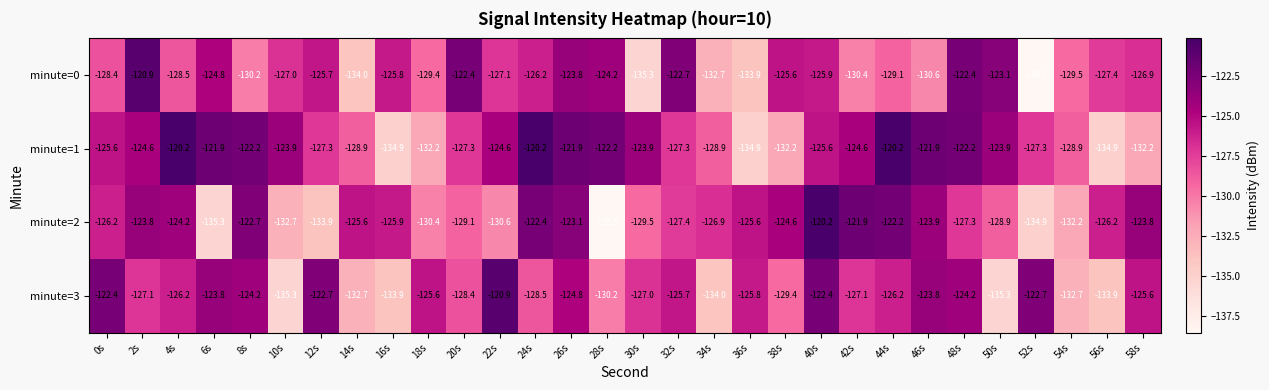

True or false: minute=1 has a value of -122.2 at 48s.

True